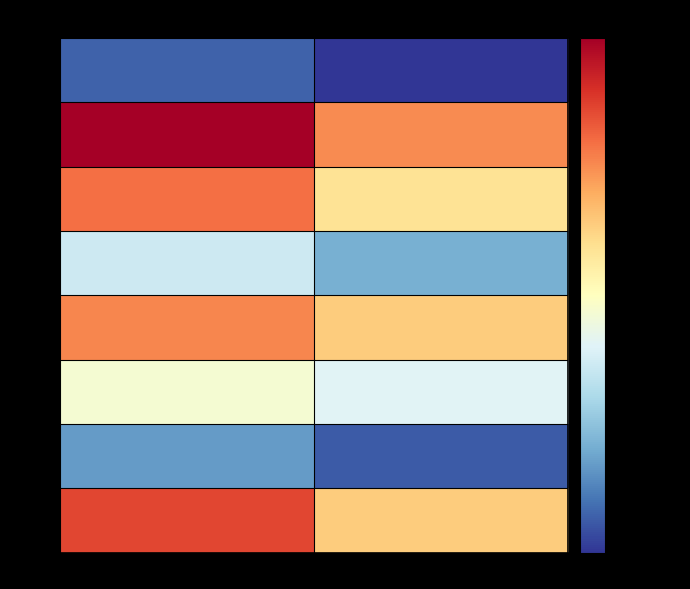

At how many categories does at least one series exceed 62945?

2